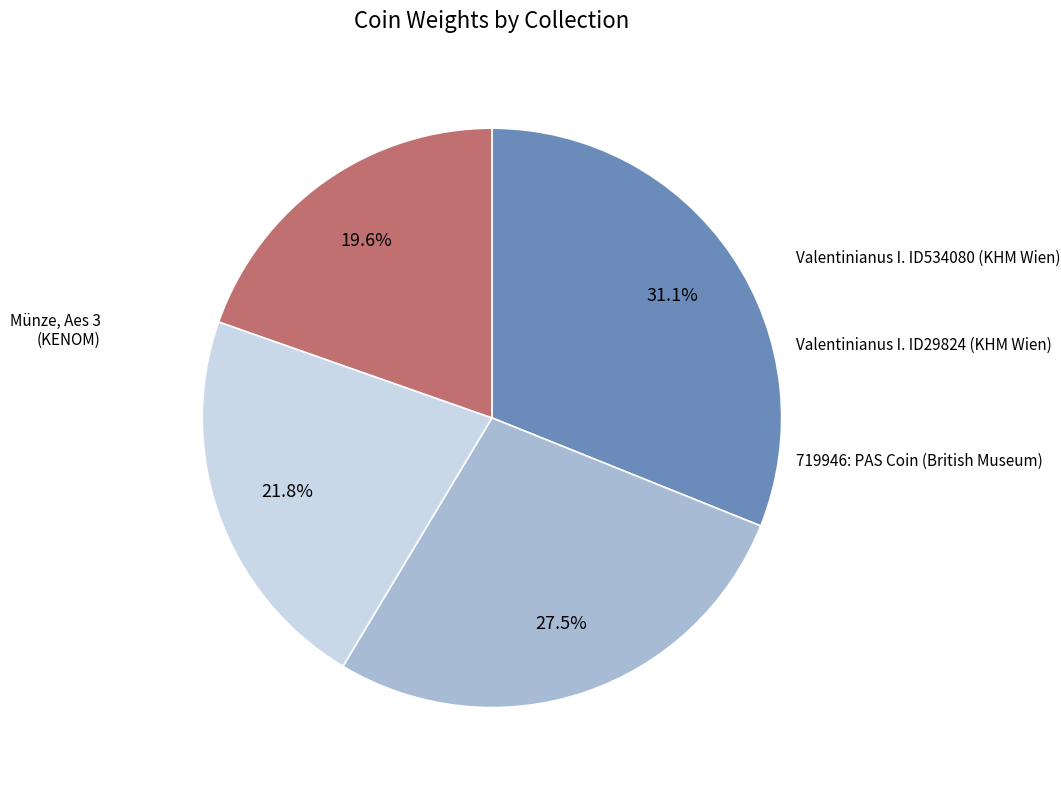

Is there any slice that represents more than half of the pie?

No